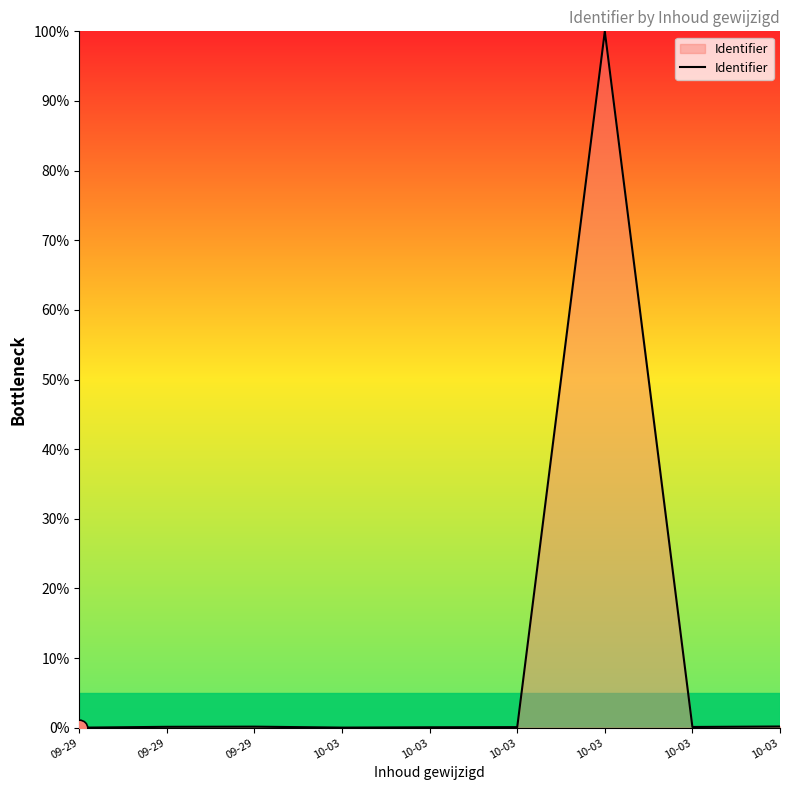

The value at 10-03 is 0.2. True or false?

True